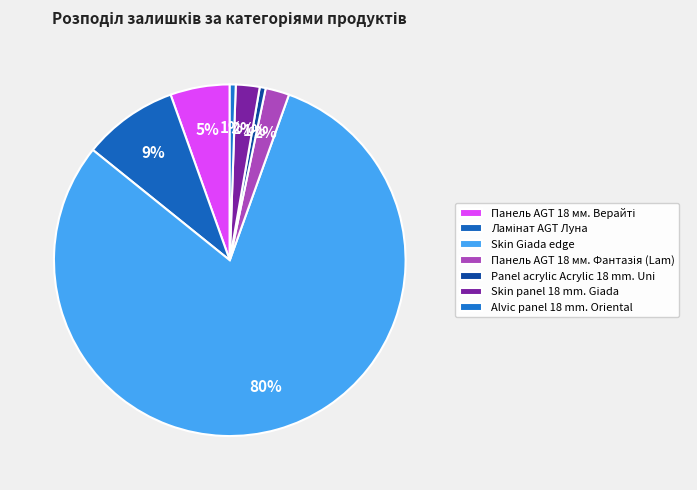

True or false: Panel acrylic Acrylic 18 mm. Uni accounts for 1% of the total.

True